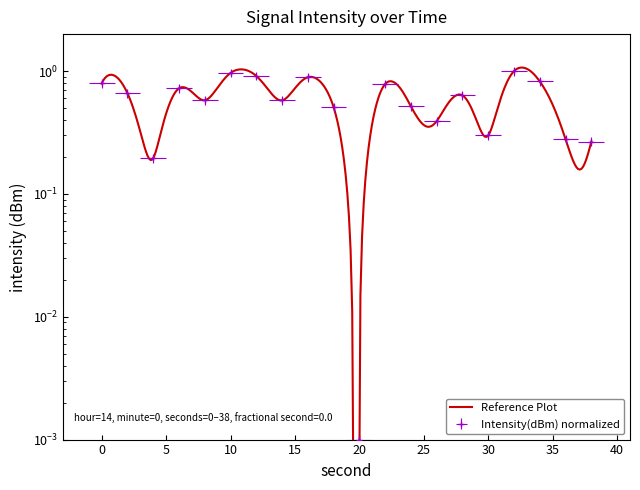

How many points are higher than both their immediate neighbors (excluding endpoints)?

6